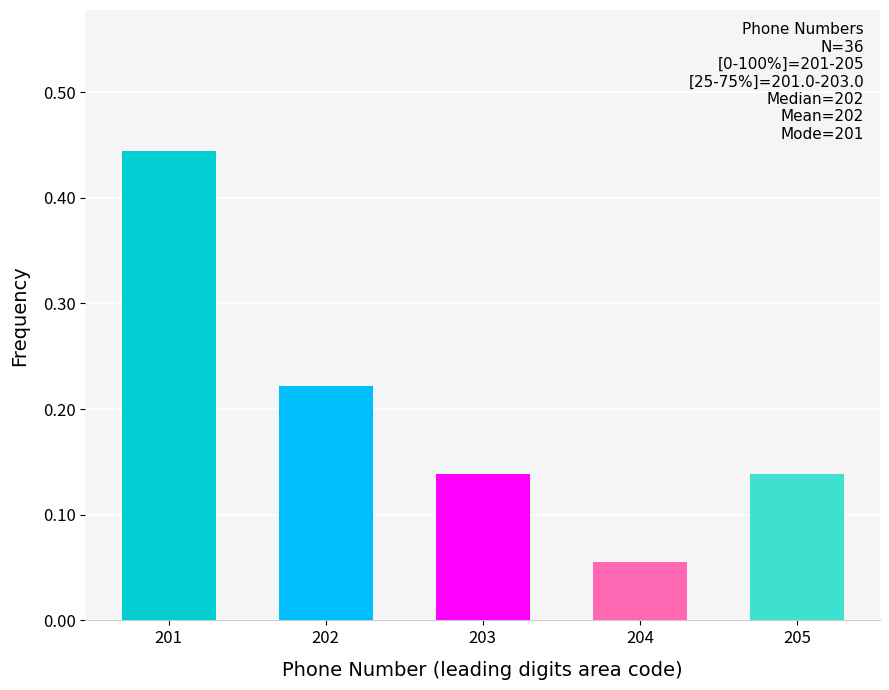

What is the difference between the maximum and second lowest values?

0.3